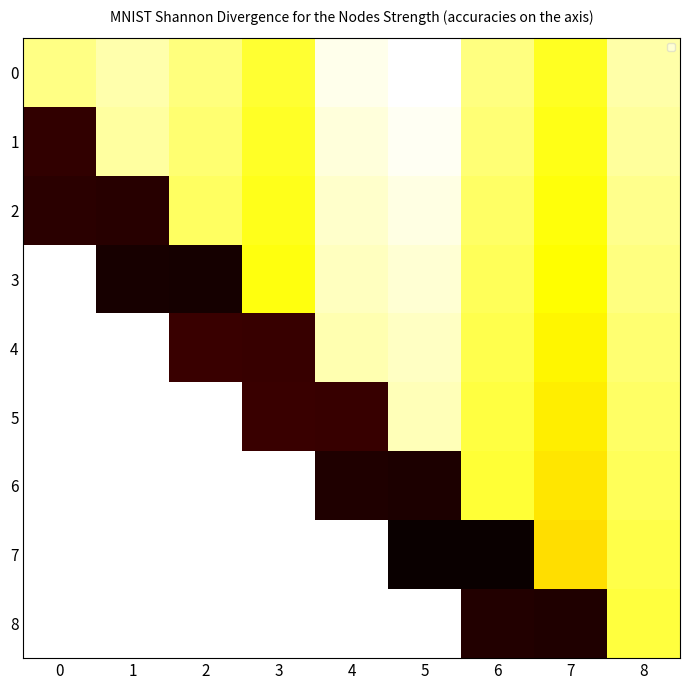

What value does the 1 series have at 6?

0.9